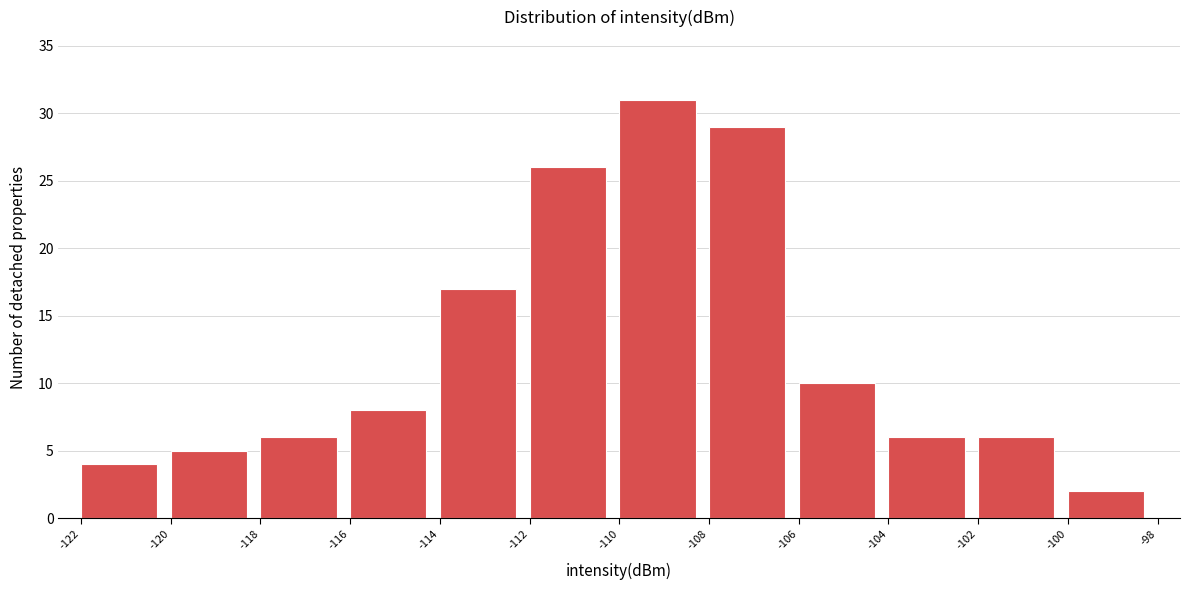

Reading left to right, list every bar in this chart as the range it spans on the x-axis followed by its height. The values are not printed on the chart, so give them approximately, as read against the axis.

-122 to -120: 4
-120 to -118: 5
-118 to -116: 6
-116 to -114: 8
-114 to -112: 17
-112 to -110: 26
-110 to -108: 31
-108 to -106: 29
-106 to -104: 10
-104 to -102: 6
-102 to -100: 6
-100 to -98: 2